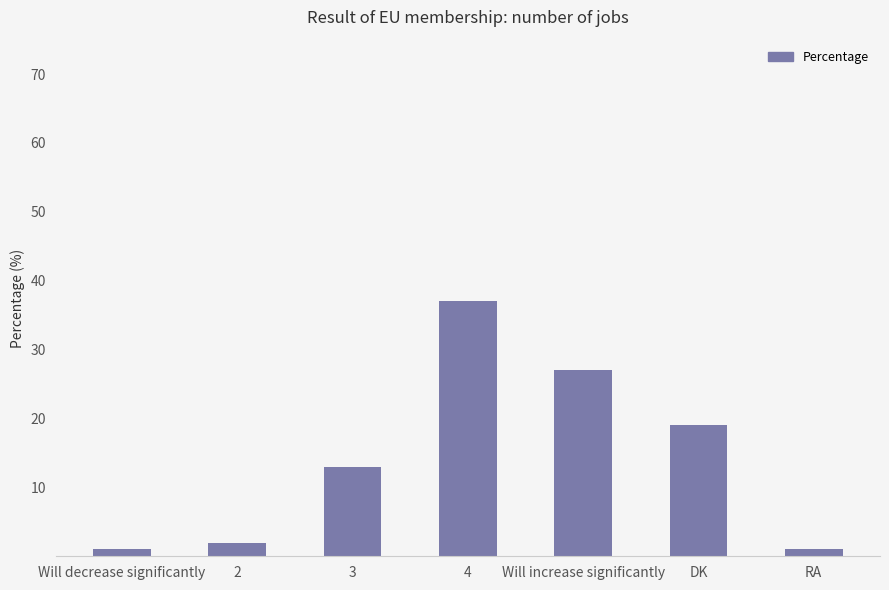

Does the chart contain stacked bars?

No